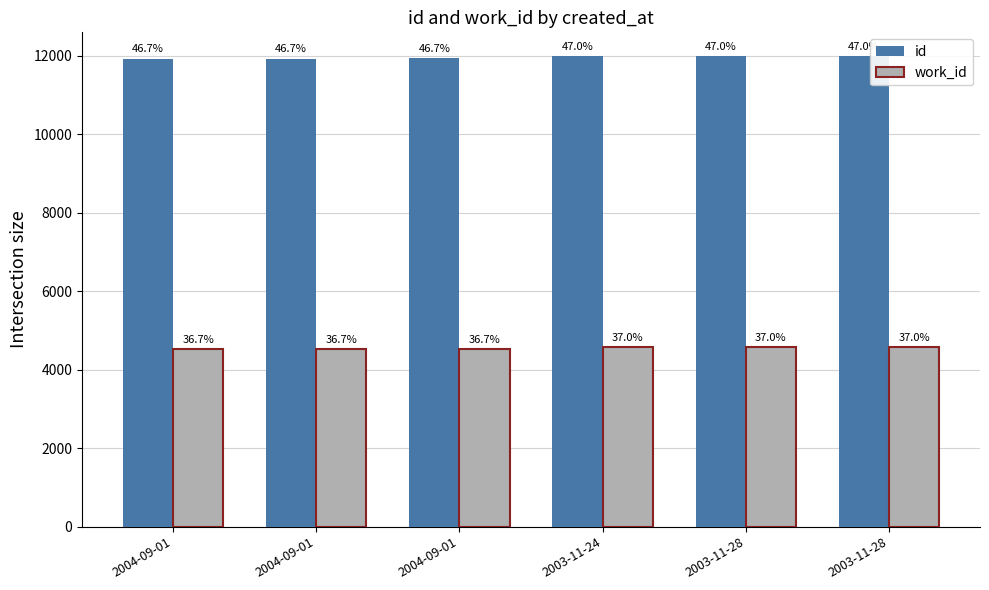

Is the value of work_id at 2004-09-01 greater than the value of id at 2004-09-01?

No